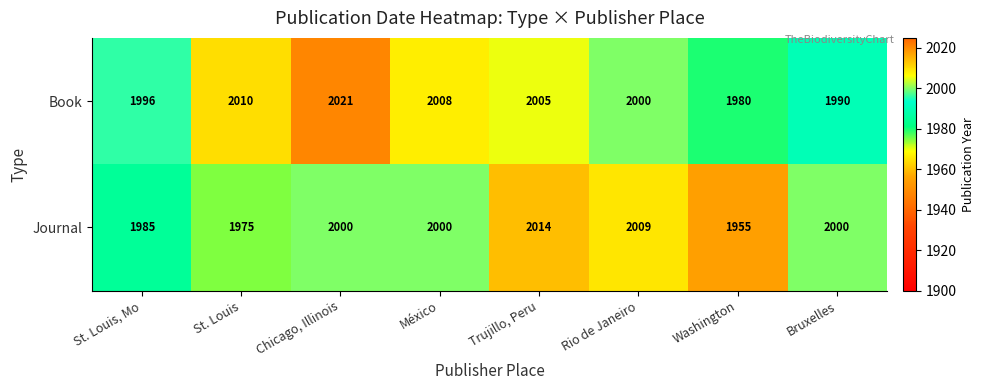

At which category is the sum across all series the highest?

Chicago, Illinois